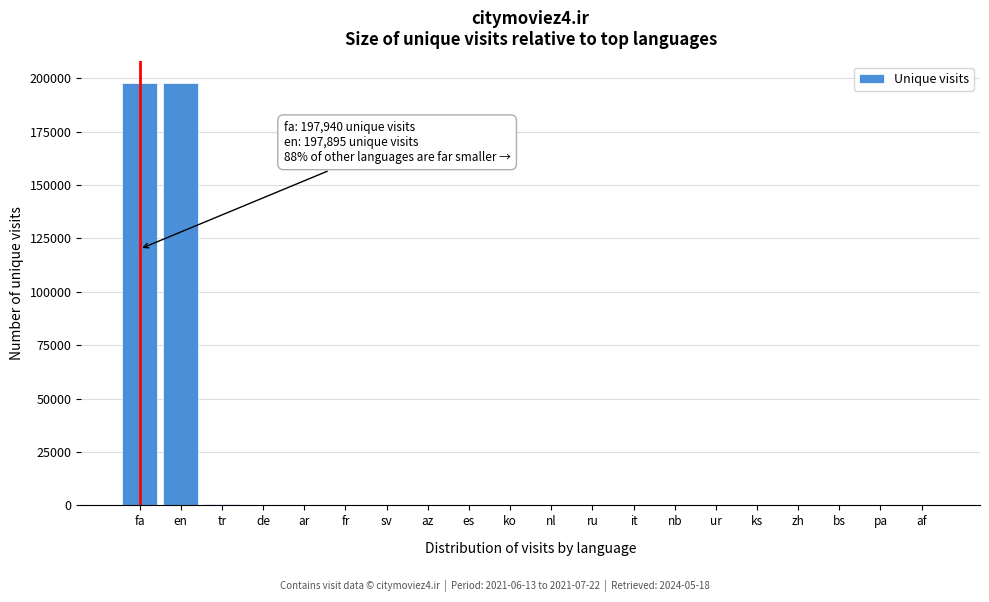

Between en and ko, which is larger?

en